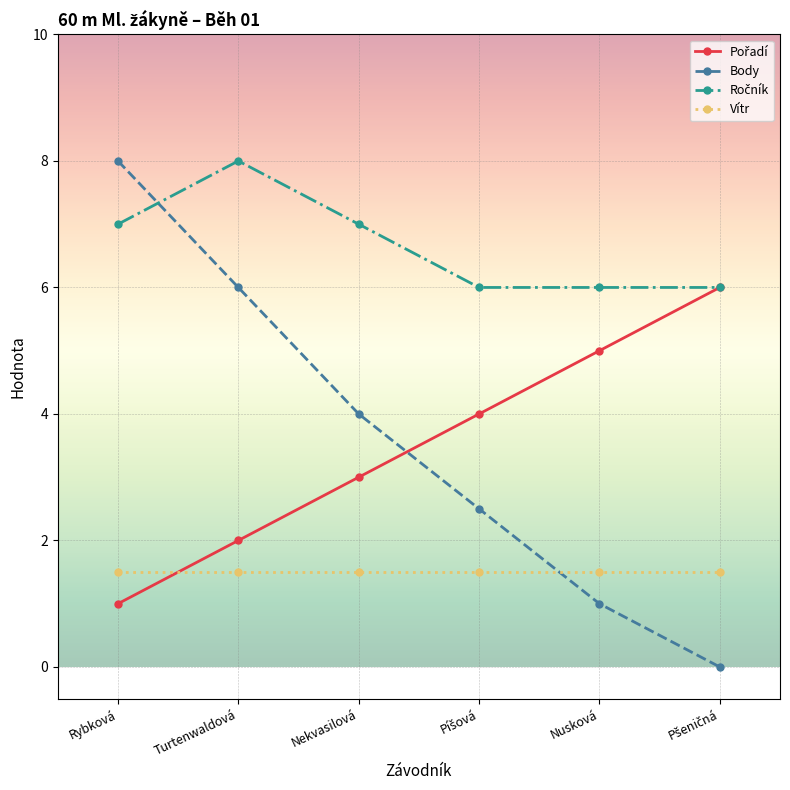

The value of Vítr at Turtenwaldová is 2.3. True or false?

False